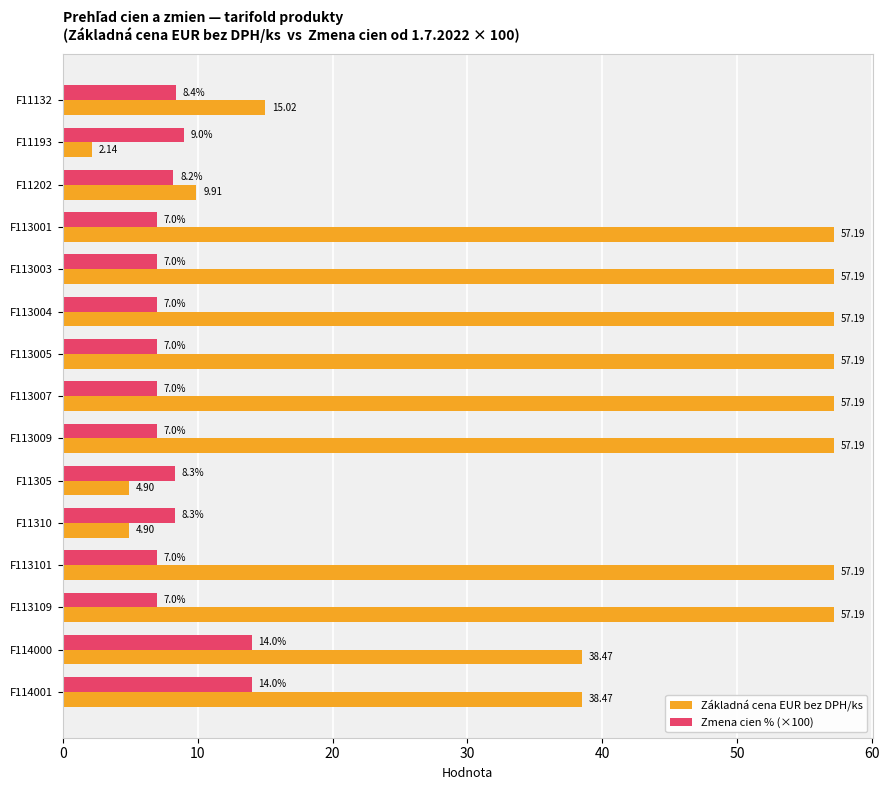

What is the difference between the maximum and second lowest values in the Základná cena EUR bez DPH/ks series?

52.3